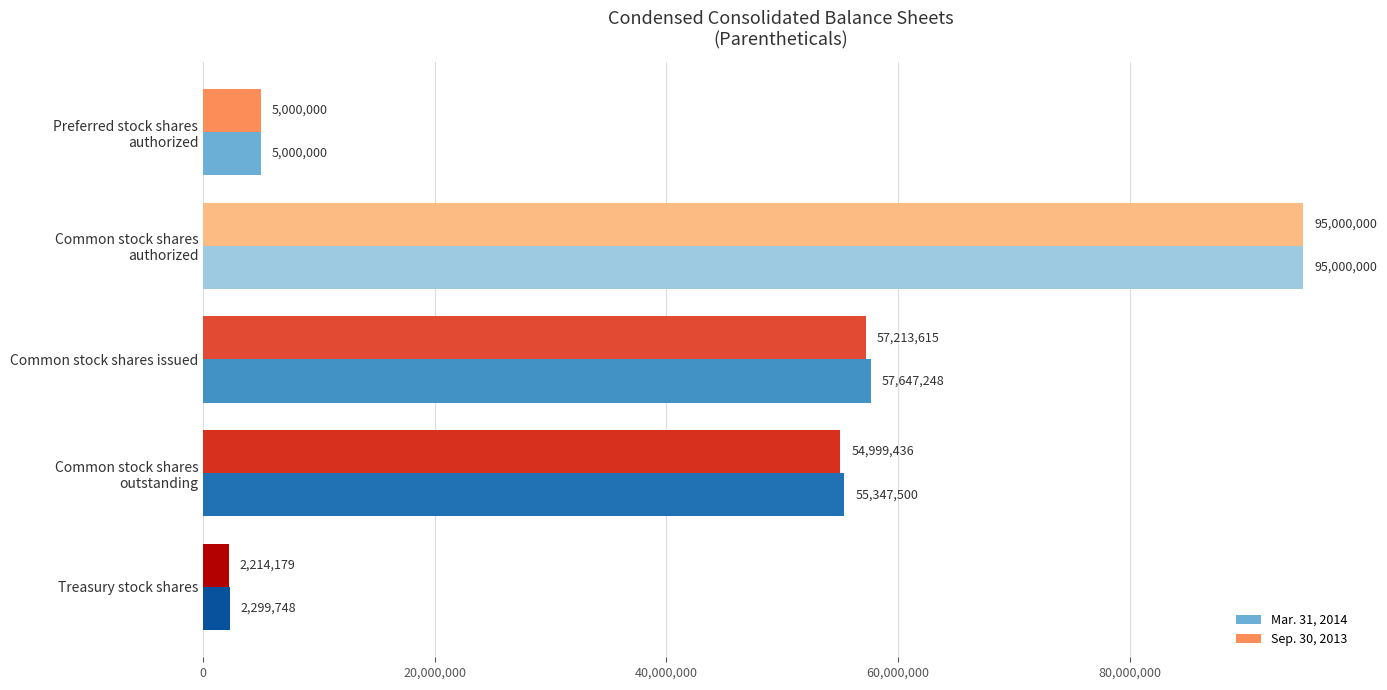

What is the maximum value shown in the chart?

95000000